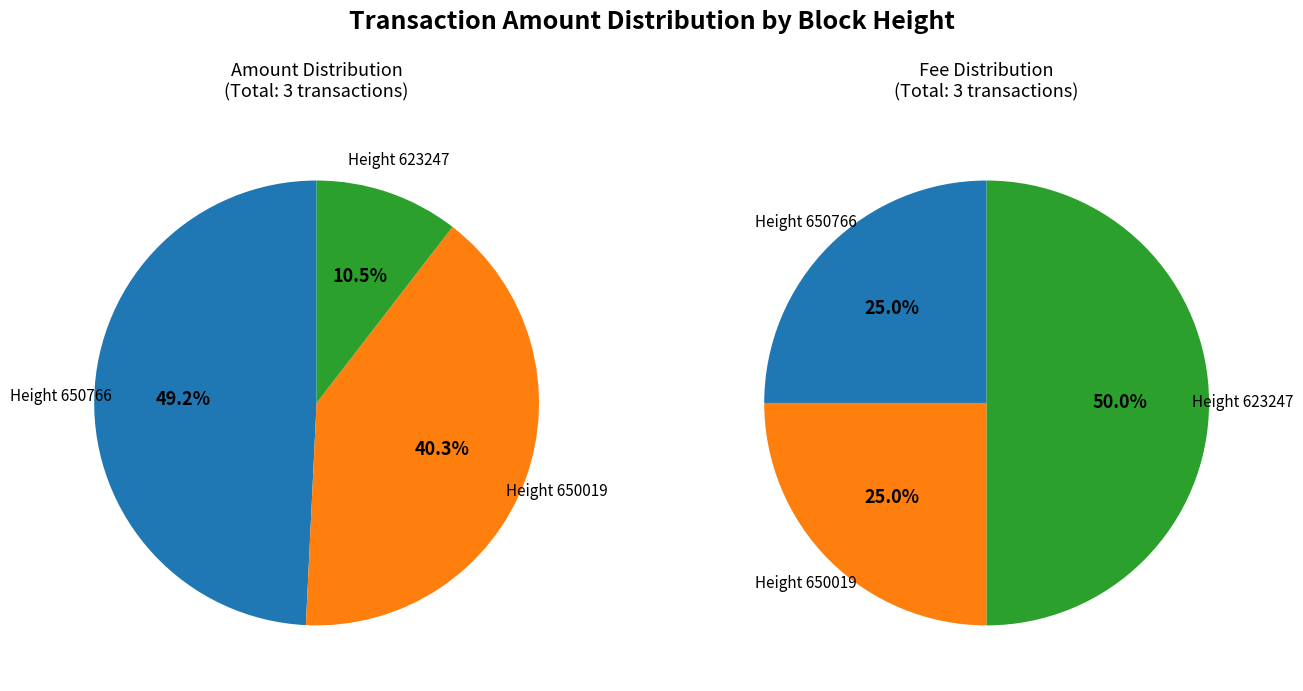

How many segments does this pie chart have?

3